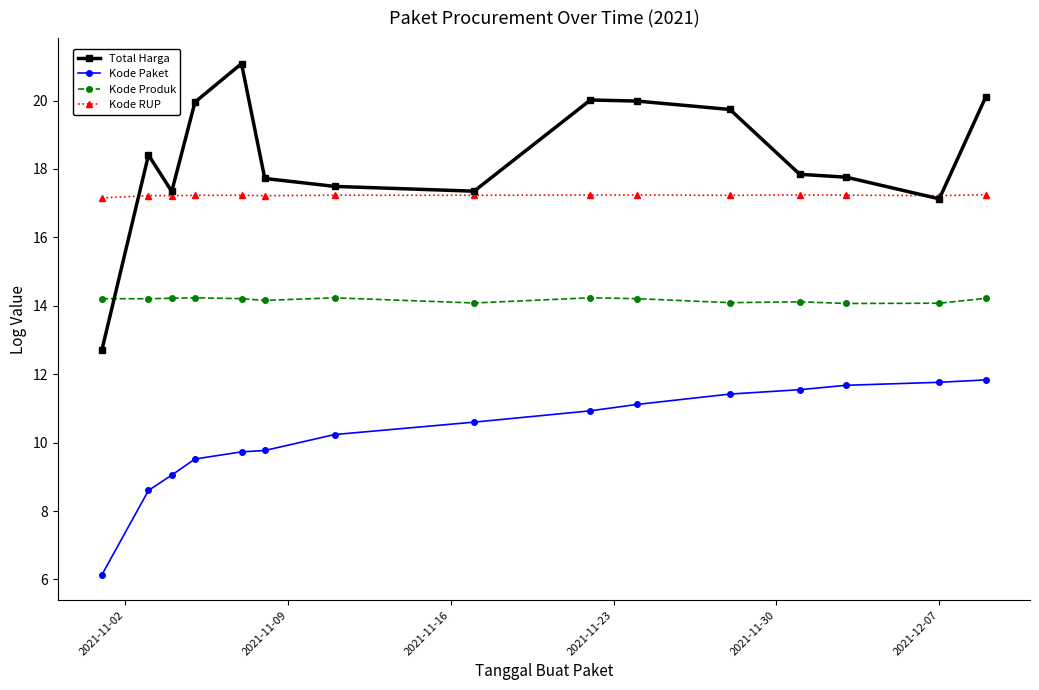

What is the minimum value shown in the chart?

6.1